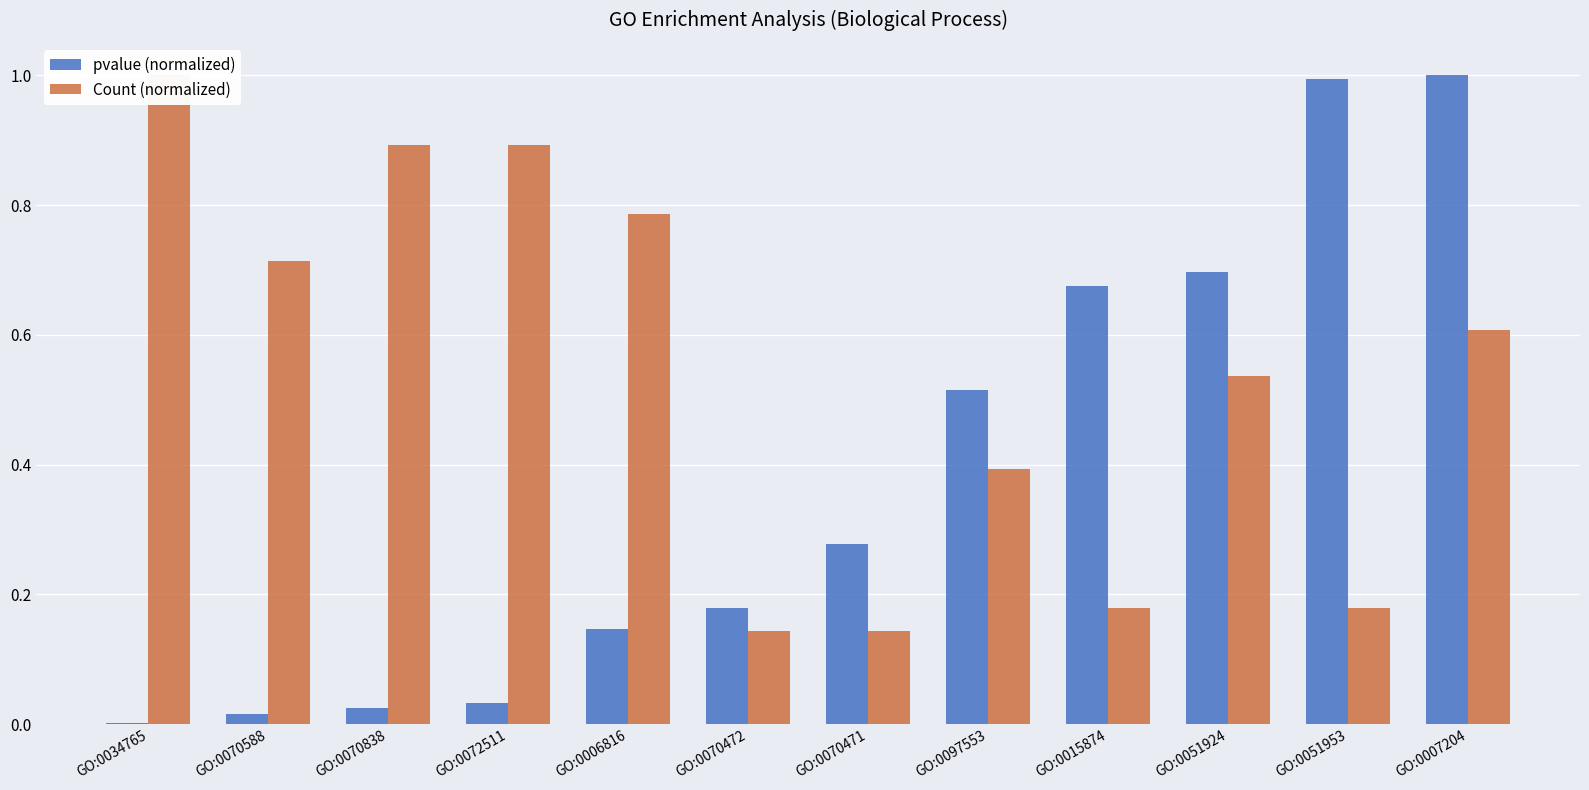

Is the value of pvalue (normalized) at GO:0007204 greater than the value of Count (normalized) at GO:0034765?

No